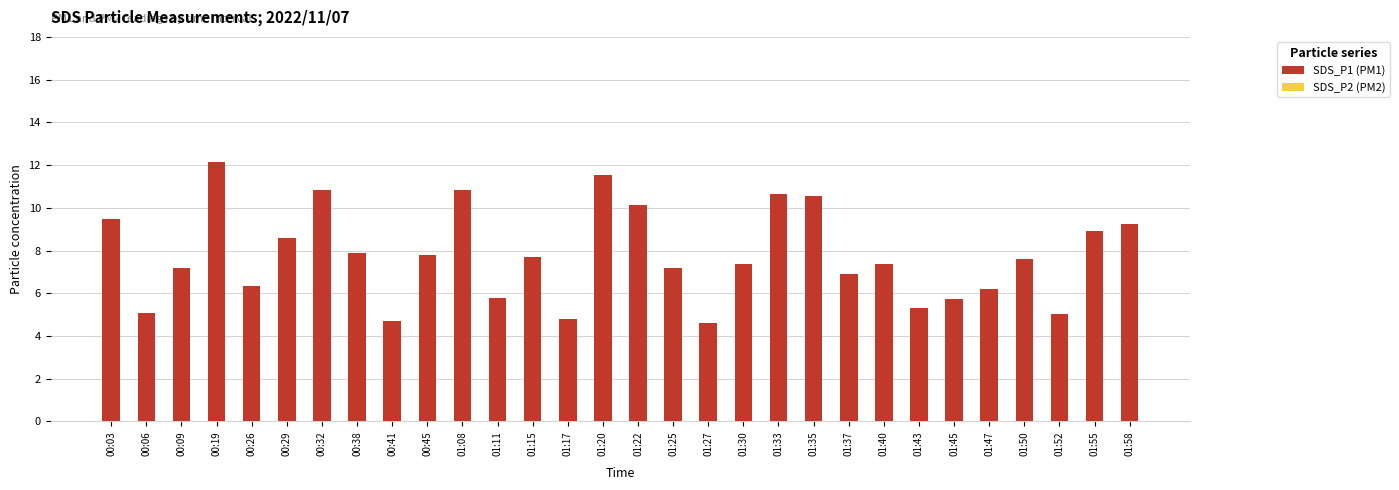

At 01:11, list the series in order from largest to smallest.

SDS_P1 (PM1), SDS_P2 (PM2)